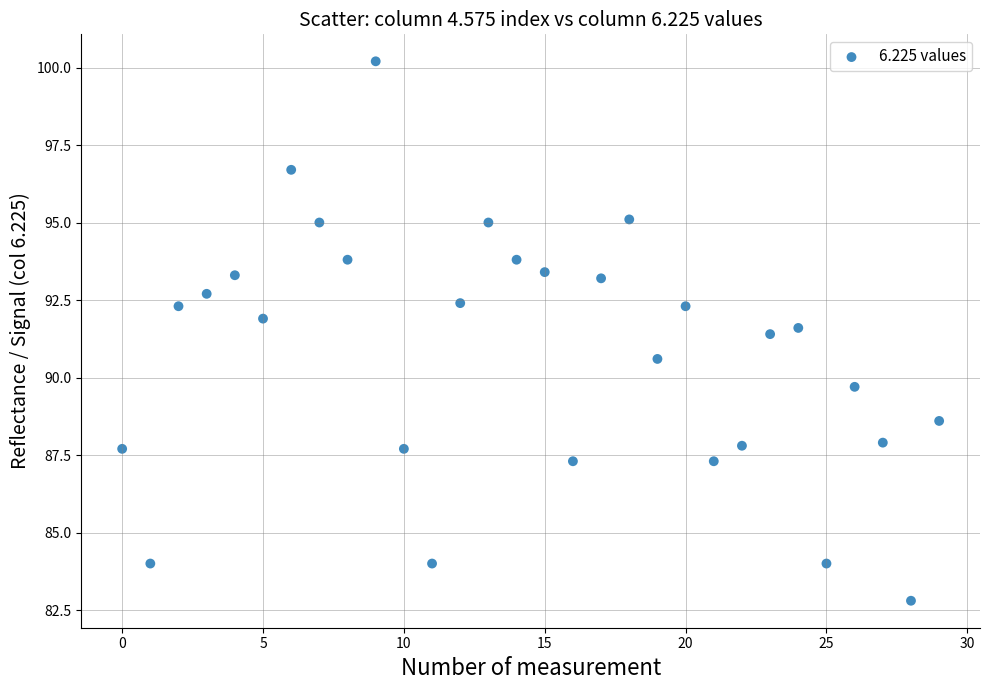

What is the range of Y values (max minus min)?

17.4